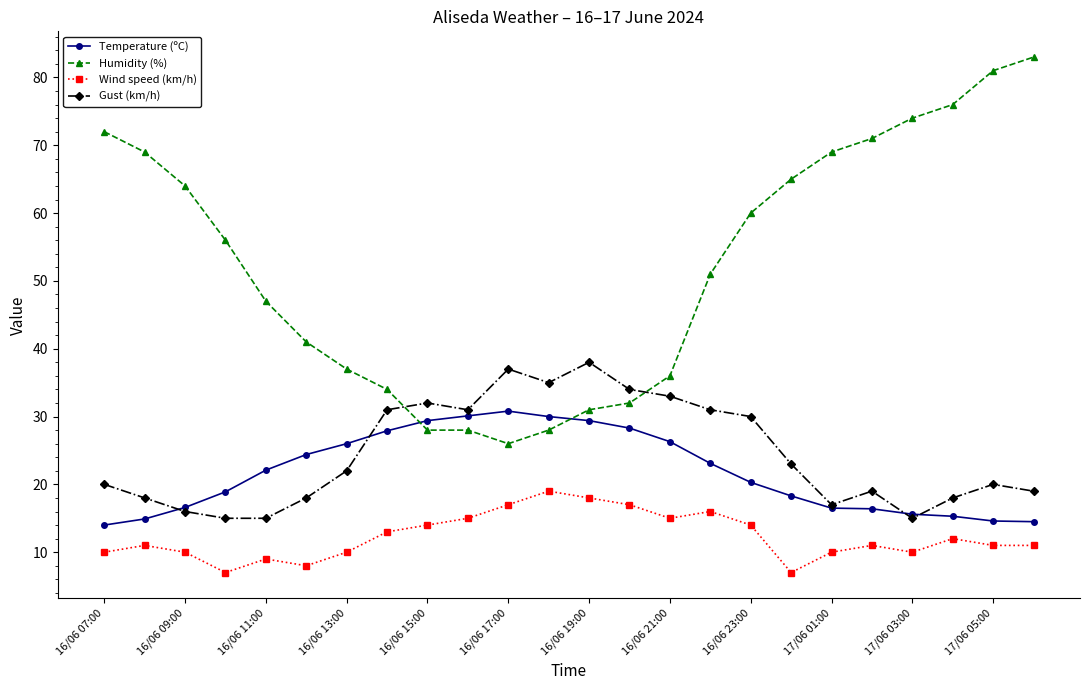

True or false: Wind speed (km/h) and Gust (km/h) cross at least once.

False